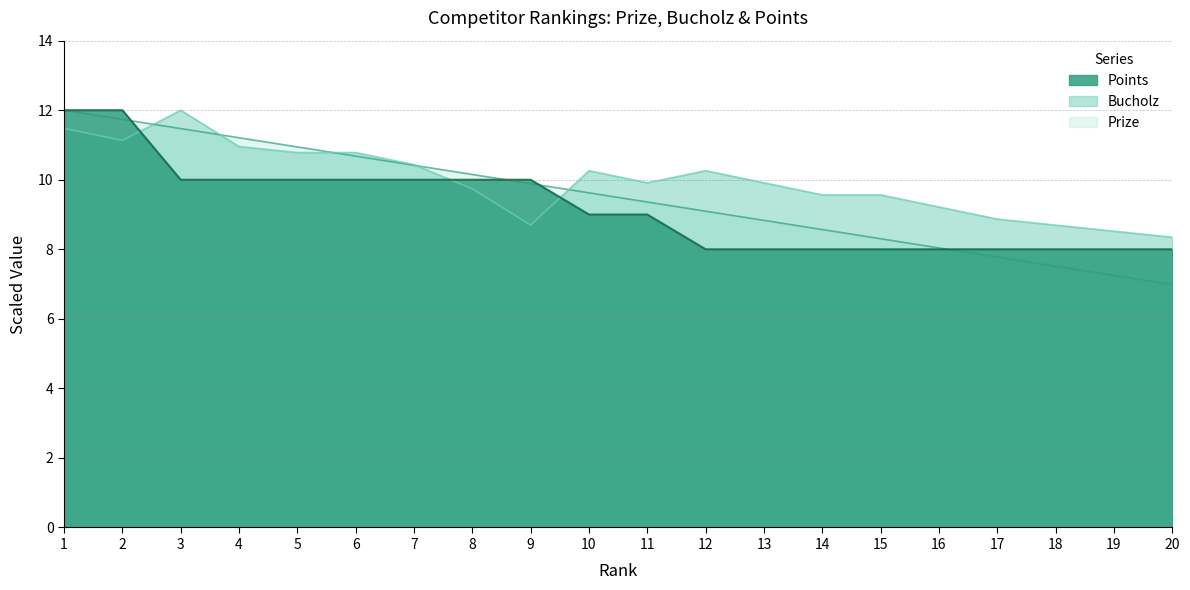

True or false: Points has more than 1 points higher than both neighbors.

False